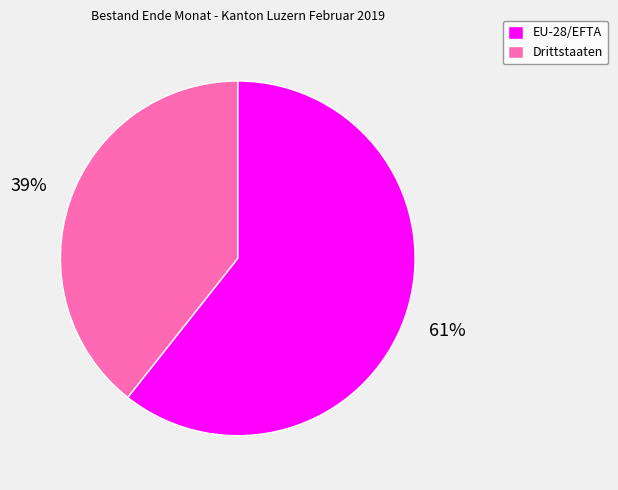

The EU-28/EFTA slice represents 52% of the pie. True or false?

False